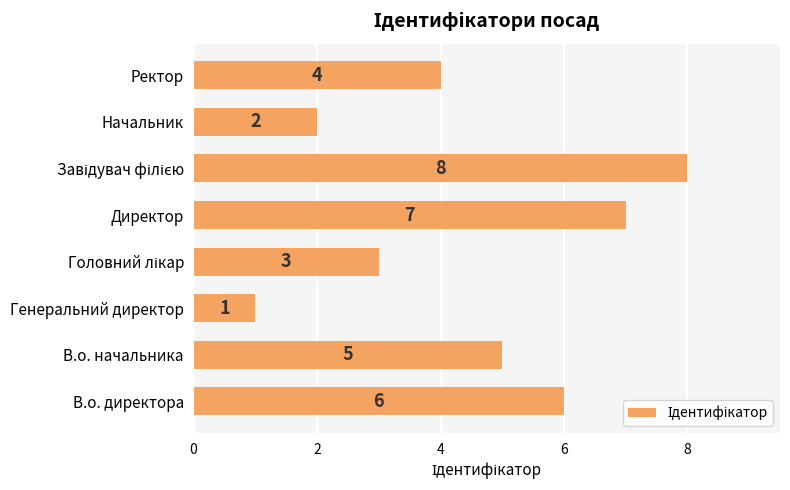

Where is the data nearest to the value 4?

Ректор